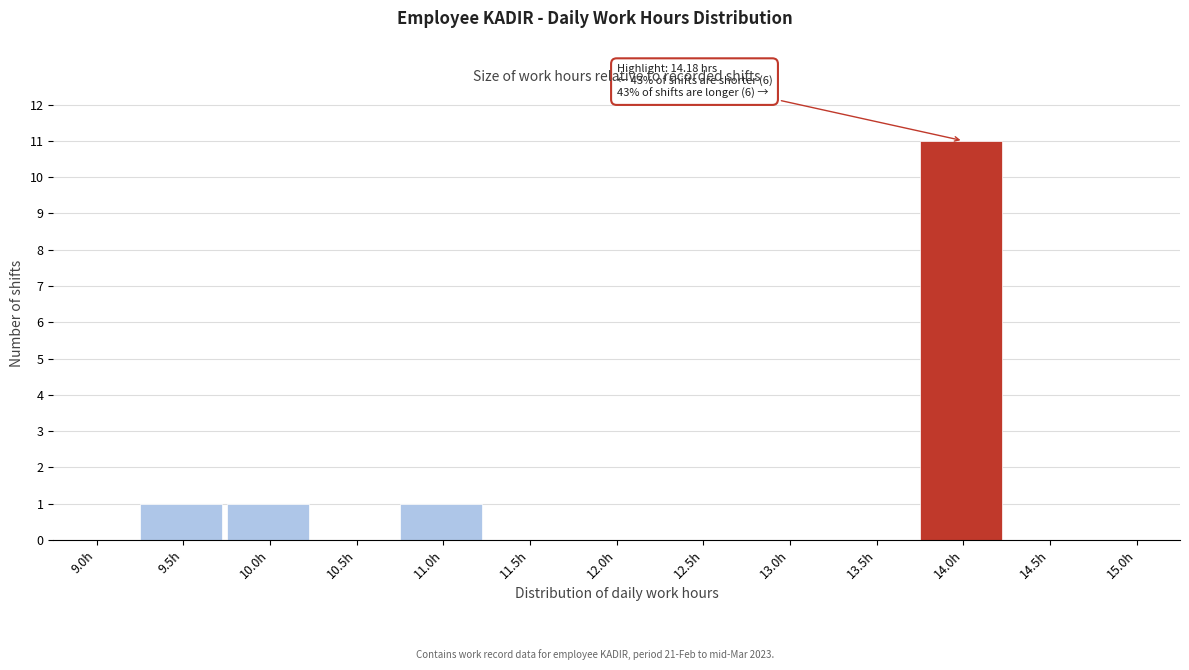

Reading right to left, what are all the values shown in this chart?

15.0h=0	14.5h=0	14.0h=11	13.5h=0	13.0h=0	12.5h=0	12.0h=0	11.5h=0	11.0h=1	10.5h=0	10.0h=1	9.5h=1	9.0h=0